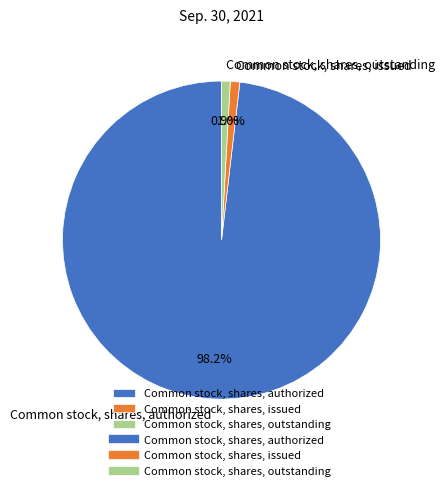

Is the sum of Common stock, shares, authorized and Common stock, shares, issued greater than half?

Yes